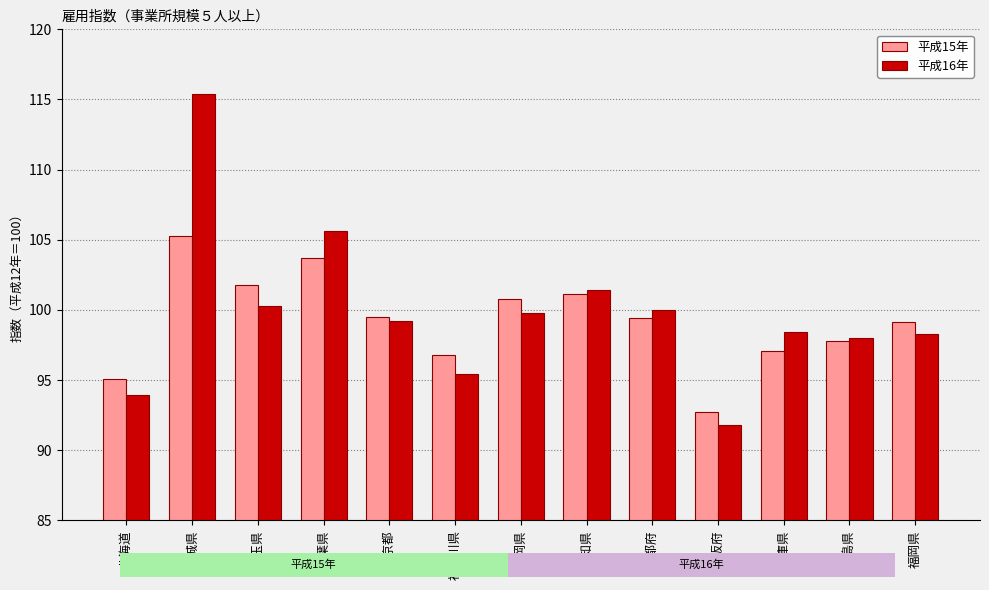

What is the label of the 9th bar from the left?

京都府